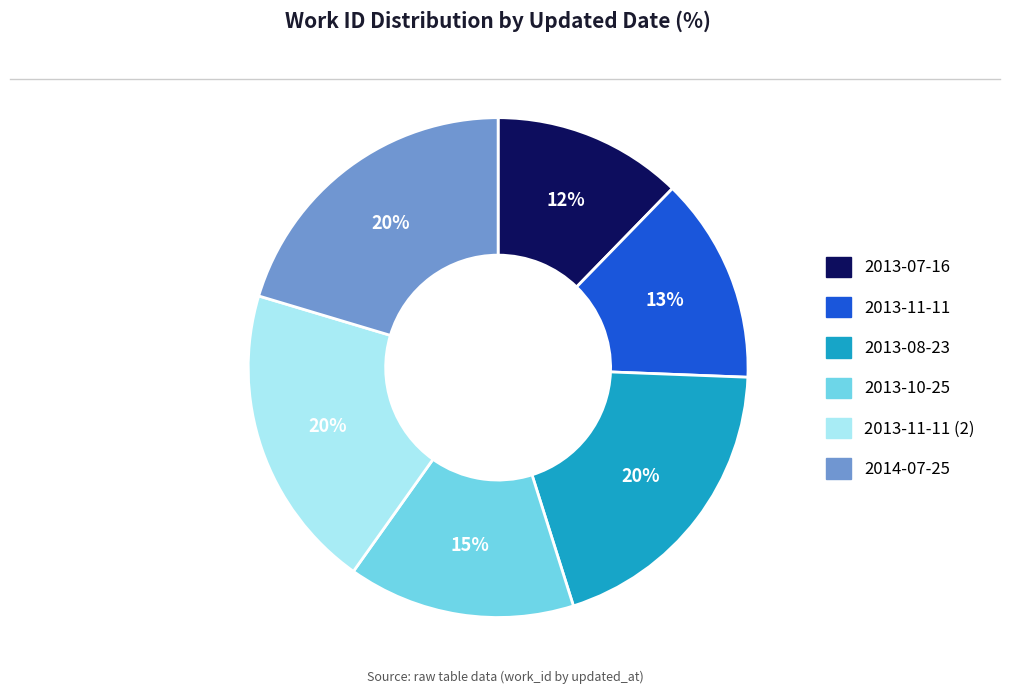

Is there a majority slice in this chart?

No